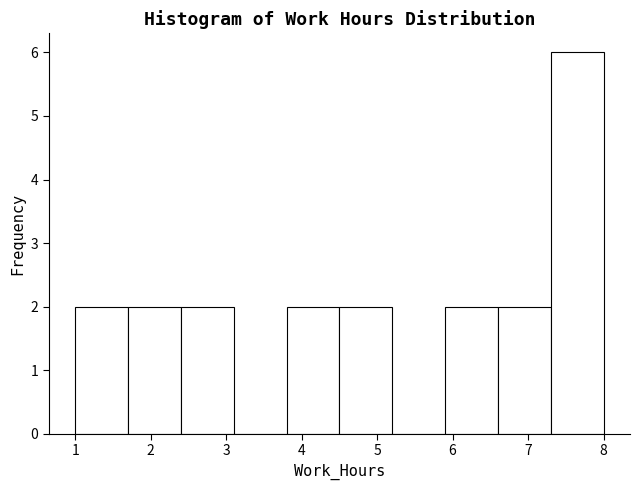

Which range on the x-axis has the tallest bar?

7.3 to 8.0